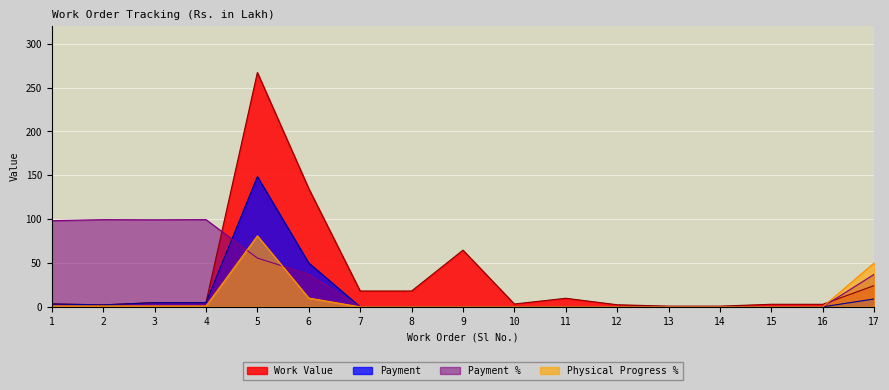

At how many categories does at least one series exceed 216?

1